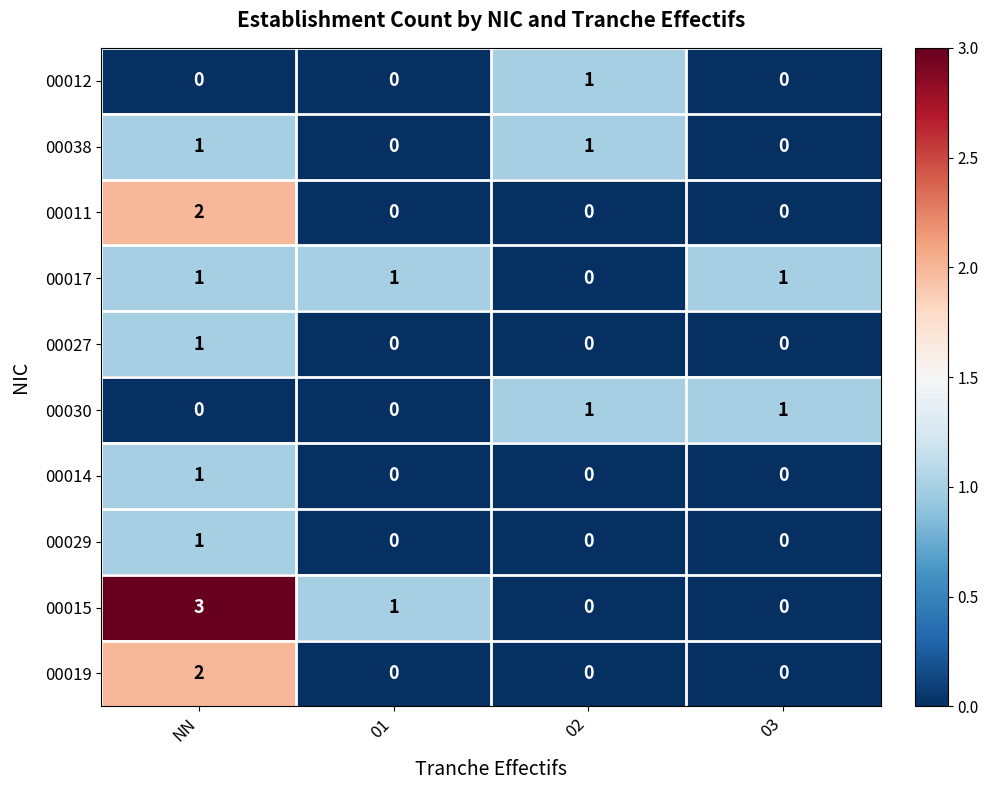

At which category is the sum across all series the highest?

NN